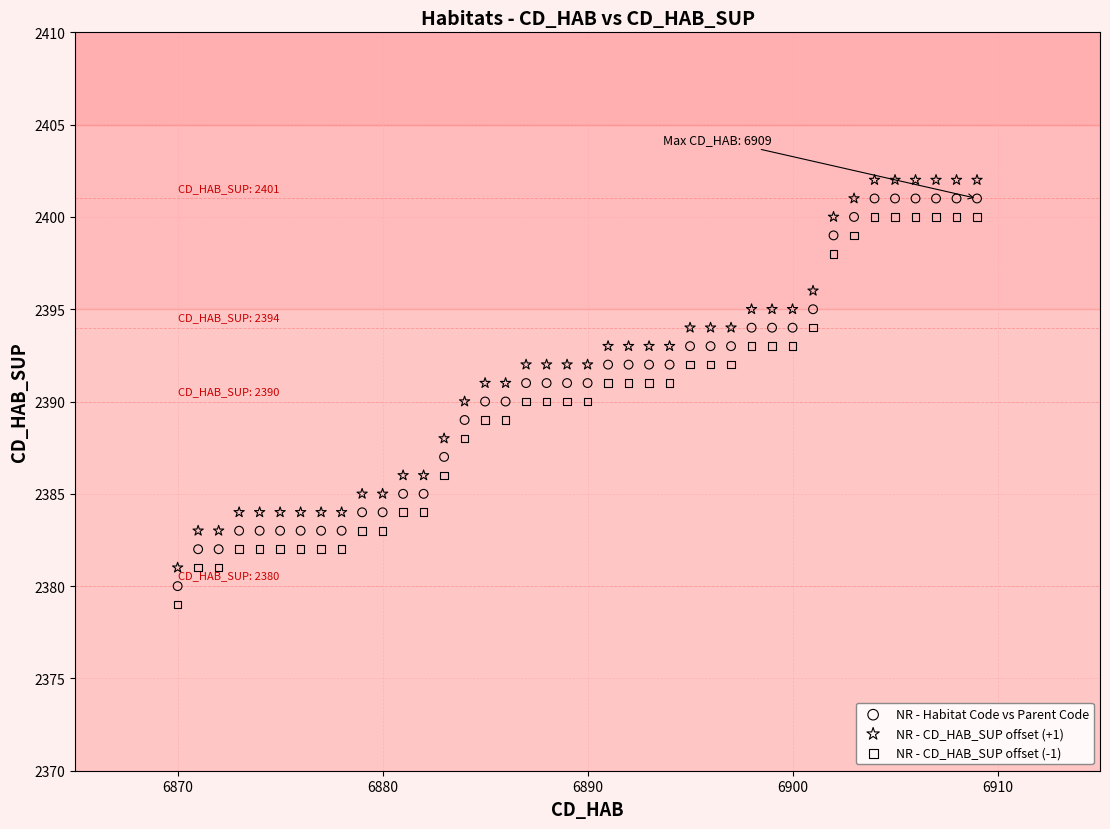

What is the X range (max minus min) for the scatter plot?

39